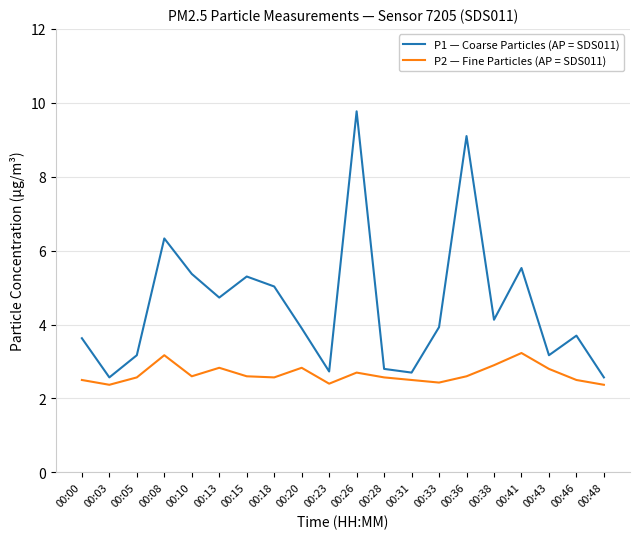

Is it true that P1 — Coarse Particles (AP = SDS011) equals 7.3 at 00:41?

False